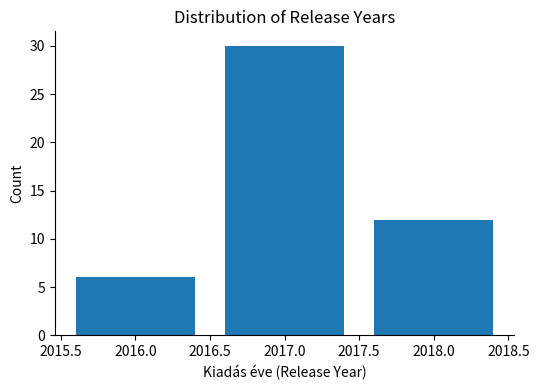

Reading left to right, transcribe all the data shown in this chart.

2016.0=6	2017.0=30	2018.0=12